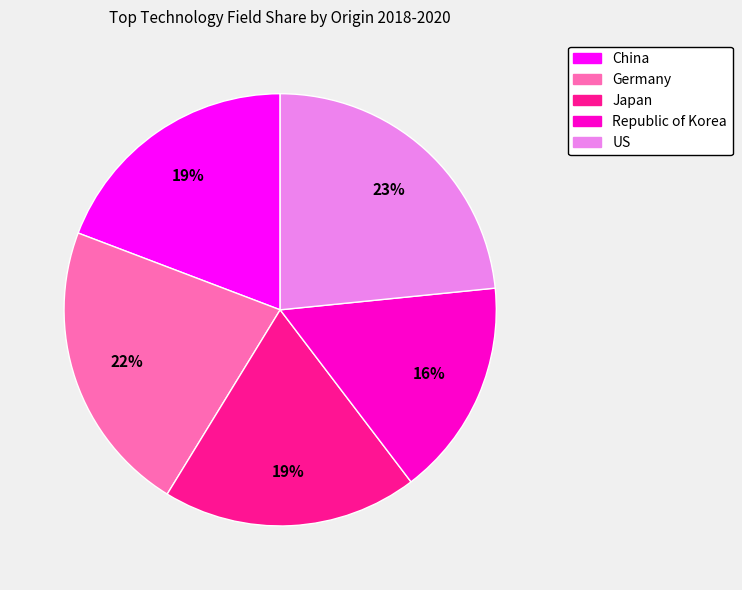

Is there a majority slice in this chart?

No